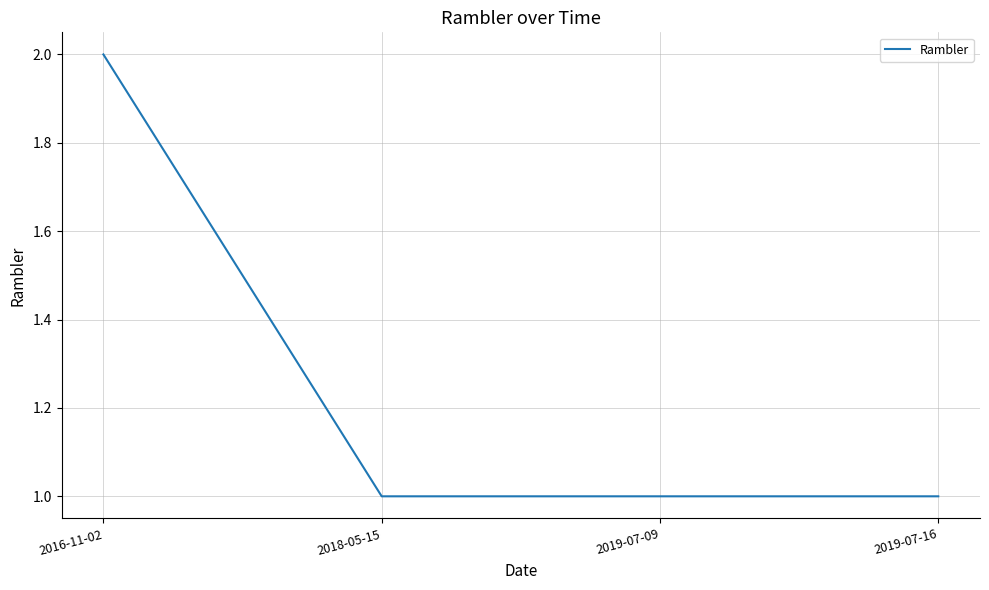

Count the values in the range 1 to 2.

4